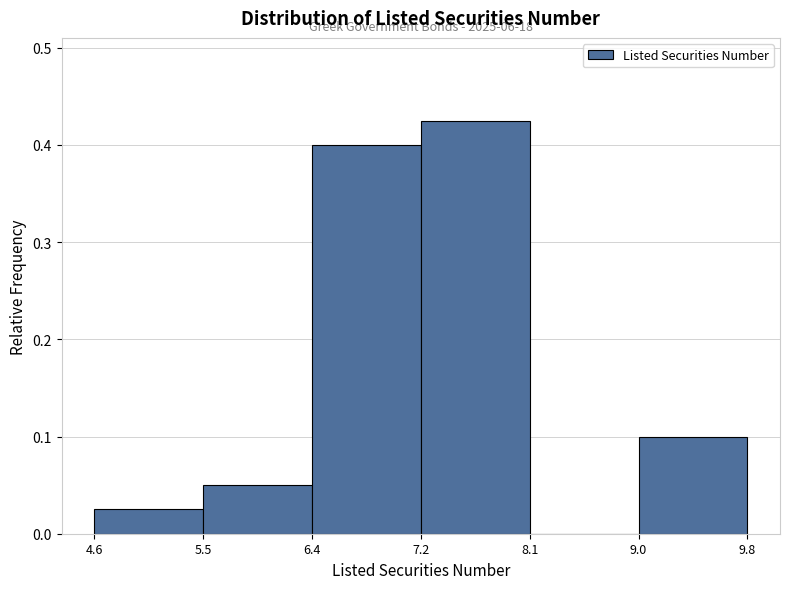

Over which range of the x-axis is the bar tallest?

7.2 to 8.1